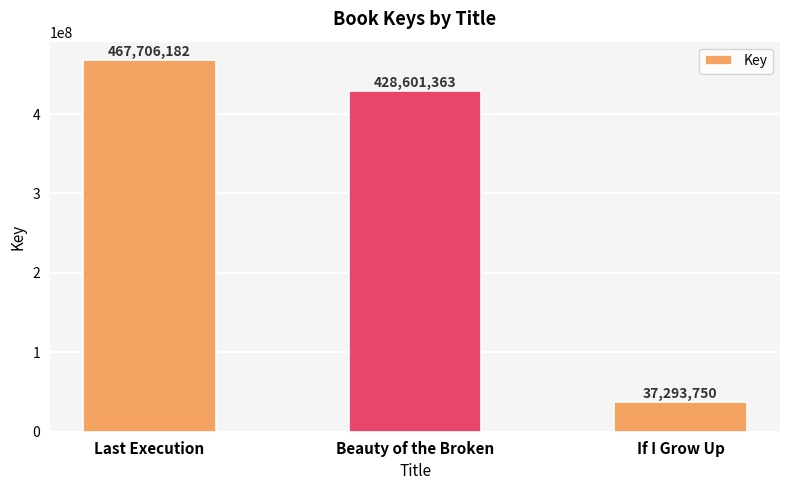

What is the ratio of the value at Last Execution to the value at If I Grow Up?

12.5